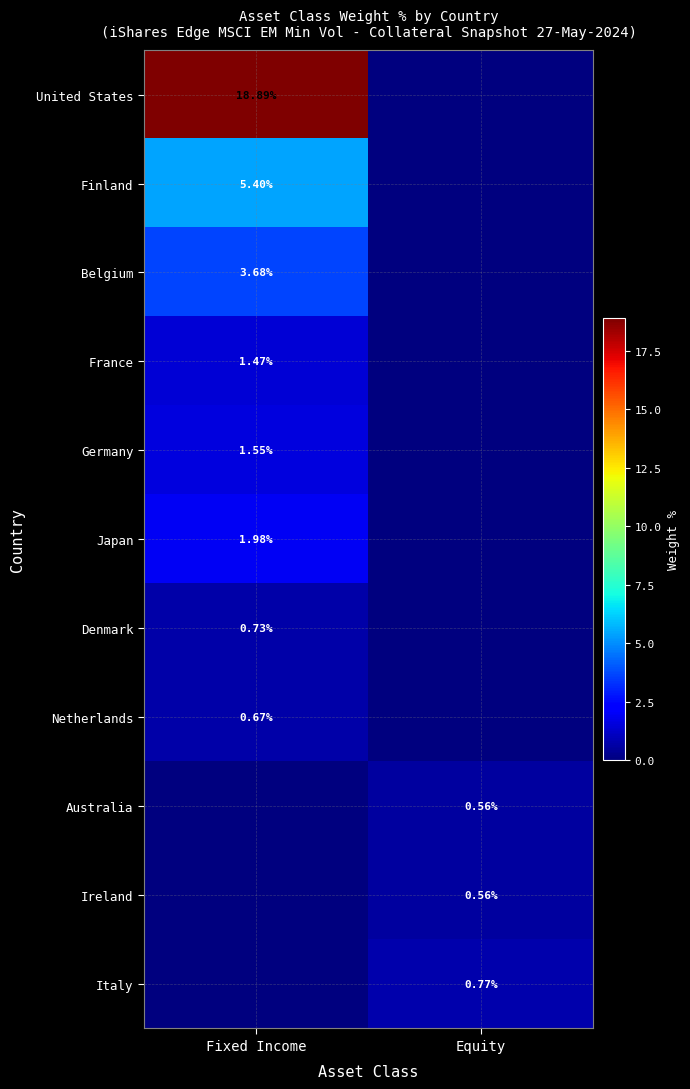

What is the total value across all series at Fixed Income?

34.4